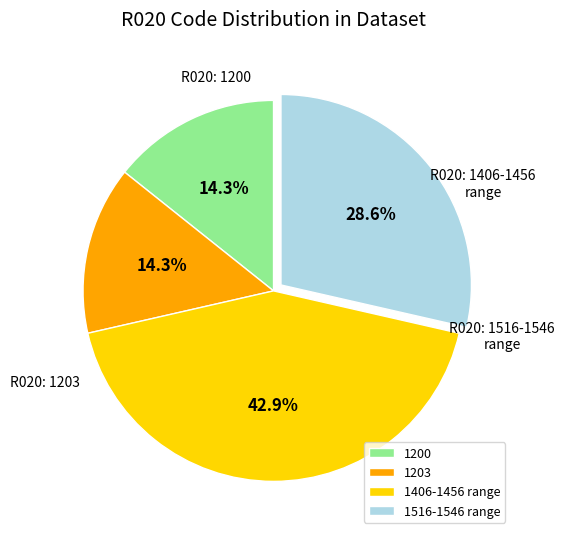

Combined, what portion of the pie is 1200 and 1203?

28.6%